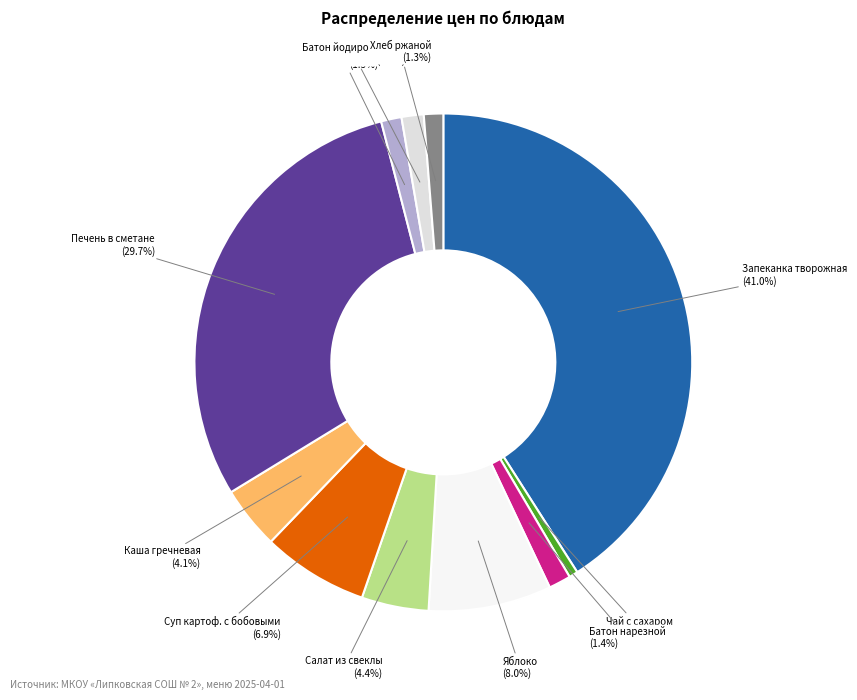

To the nearest percent, what is the combined percentage of Салат из свеклы and Чай с лимоном?

6%